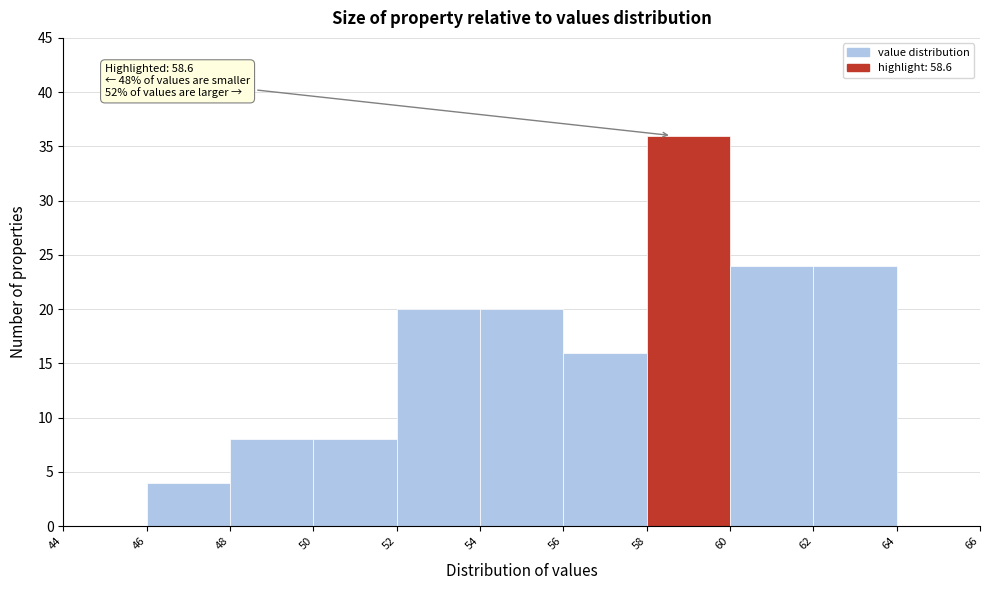

Which range on the x-axis has the tallest bar?

58 to 60